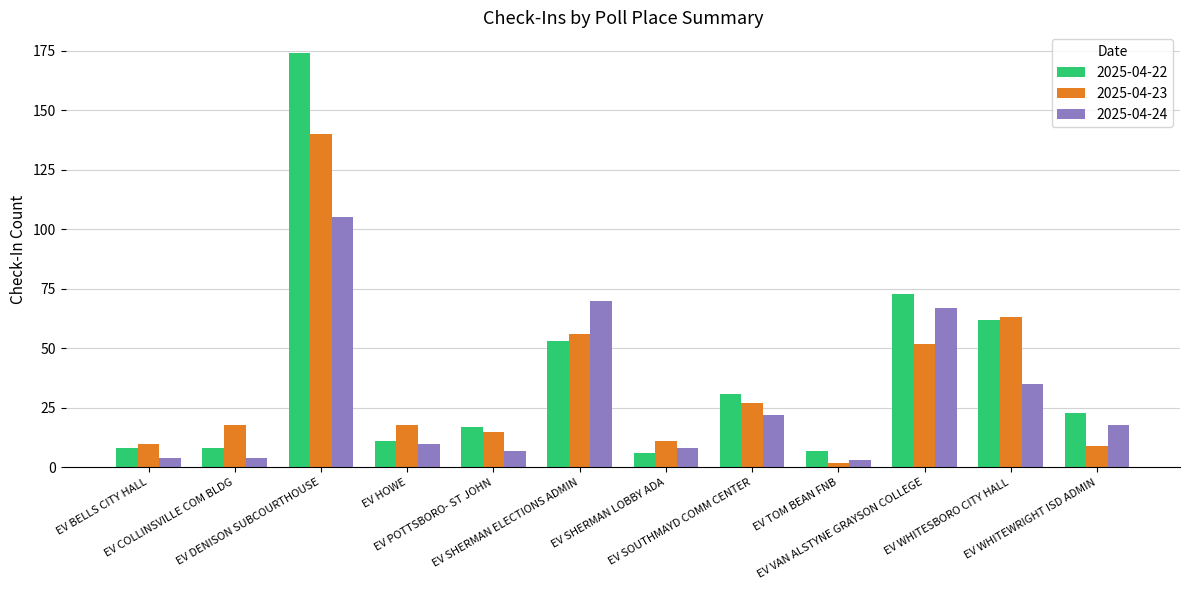

Is it true that 2025-04-23 equals 15 at EV POTTSBORO- ST JOHN?

True